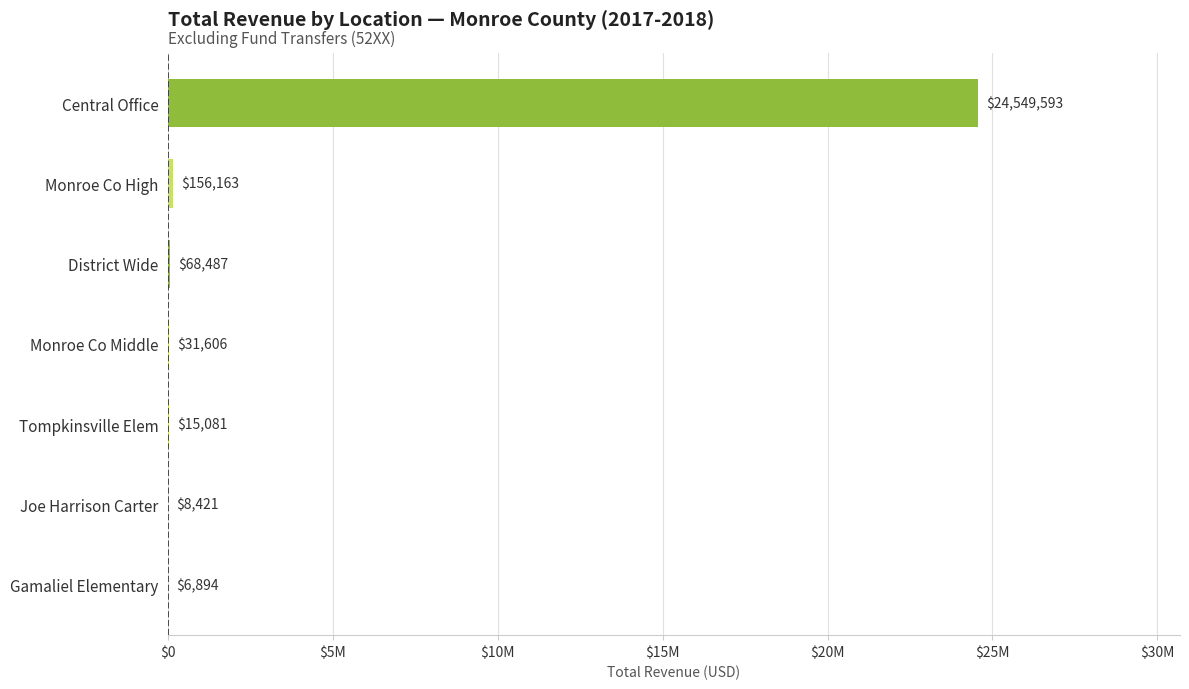

Are the bars horizontal?

Yes